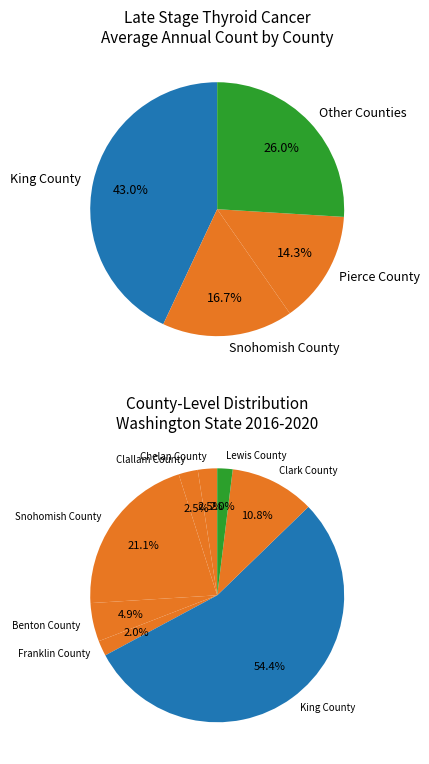

Does any single category account for the majority?

No